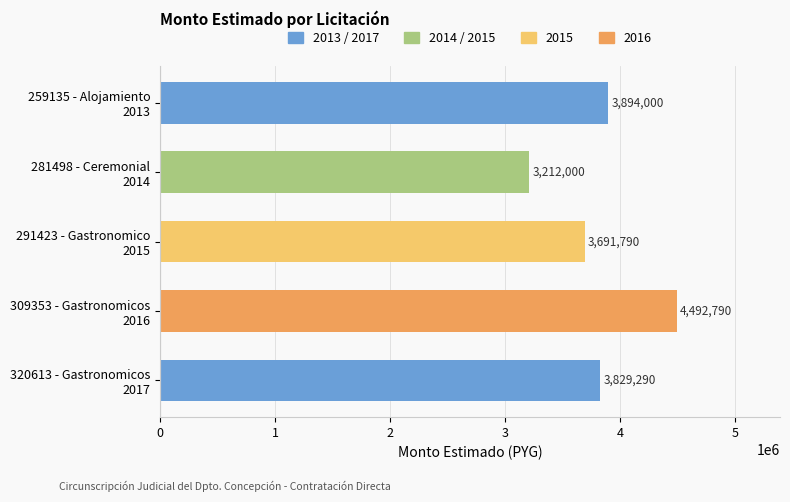

What is the sum of all values?

19119870